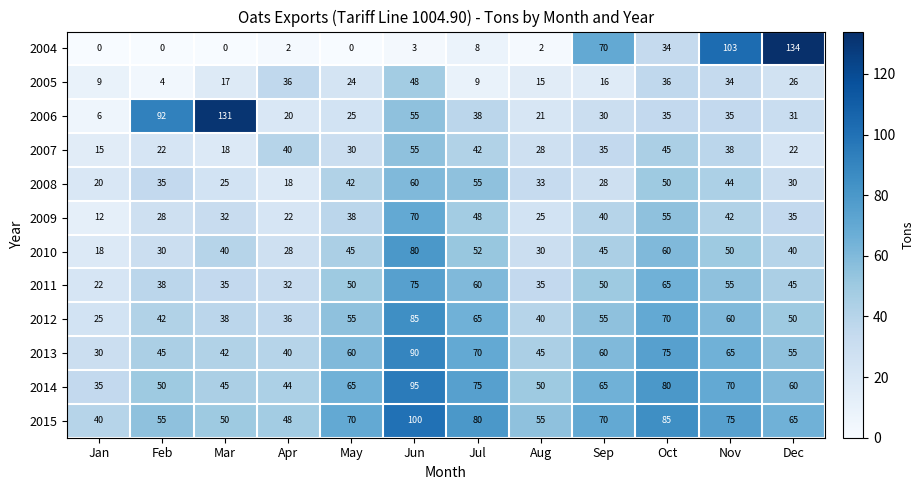

What is the approximate value of 2013 at Feb, to the nearest 5?

45